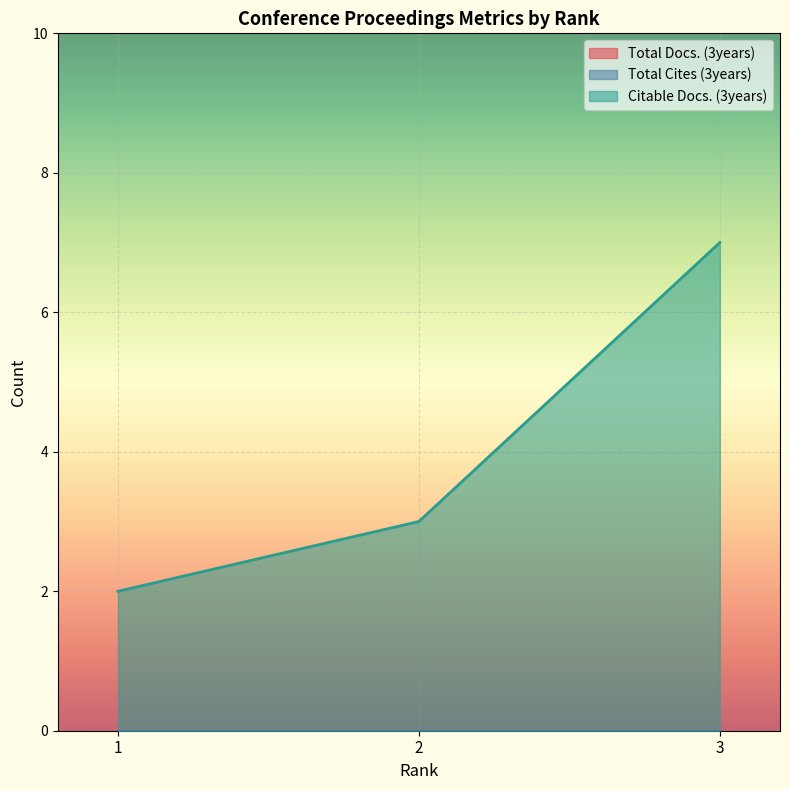

Which category has the lowest value in the Citable Docs. (3years) series?

1